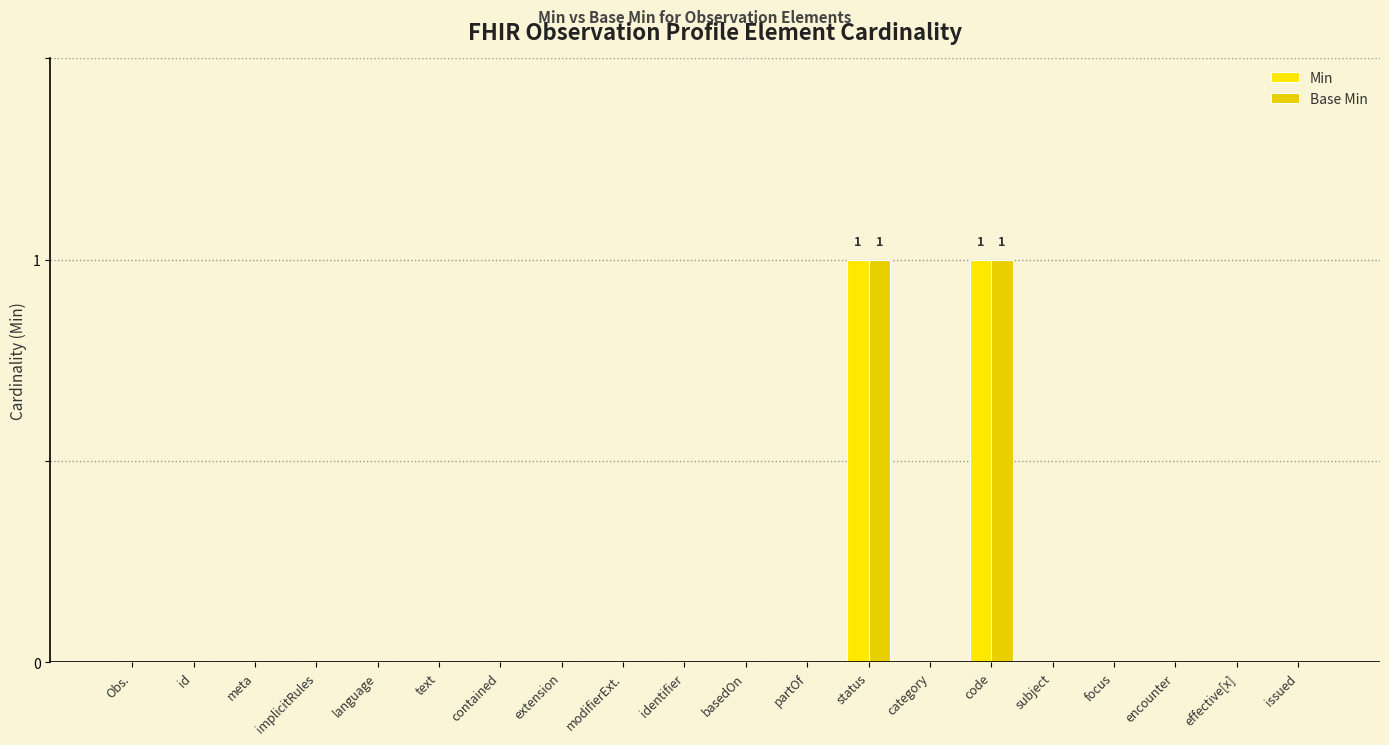

True or false: Base Min has a value of 0 at meta.

True